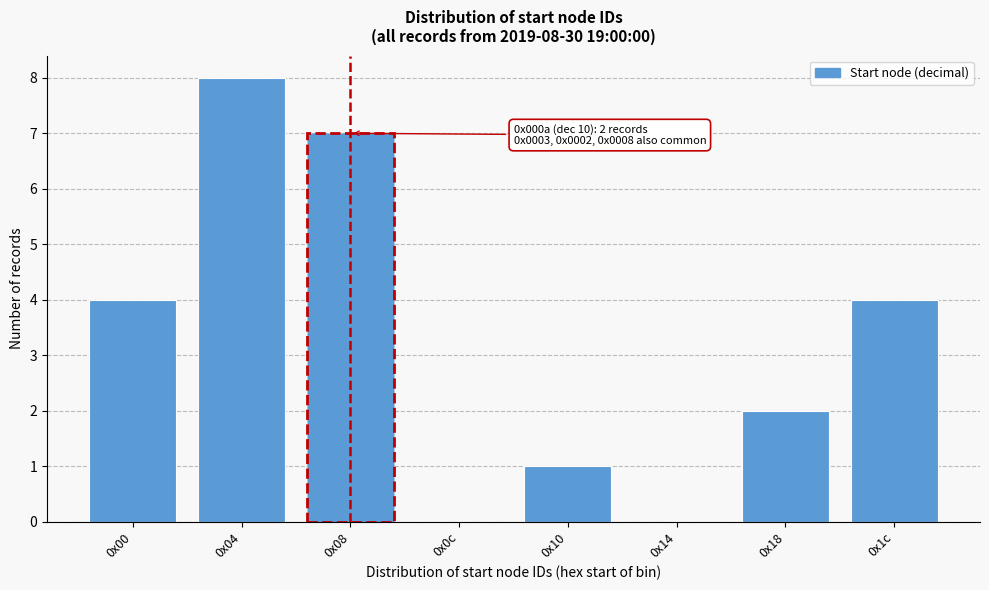

Reading right to left, transcribe all the data shown in this chart.

0x1c=4	0x18=2	0x14=0	0x10=1	0x0c=0	0x08=7	0x04=8	0x00=4